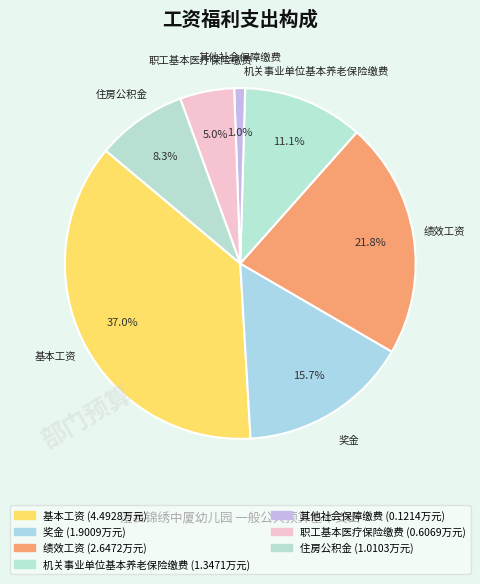

How many segments does this pie chart have?

7